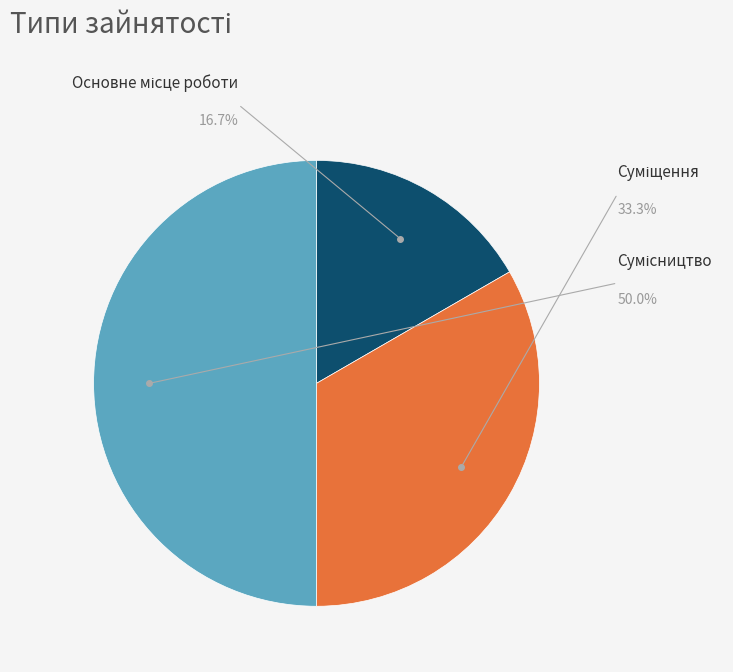

Is Основне місце роботи the majority of the pie?

No